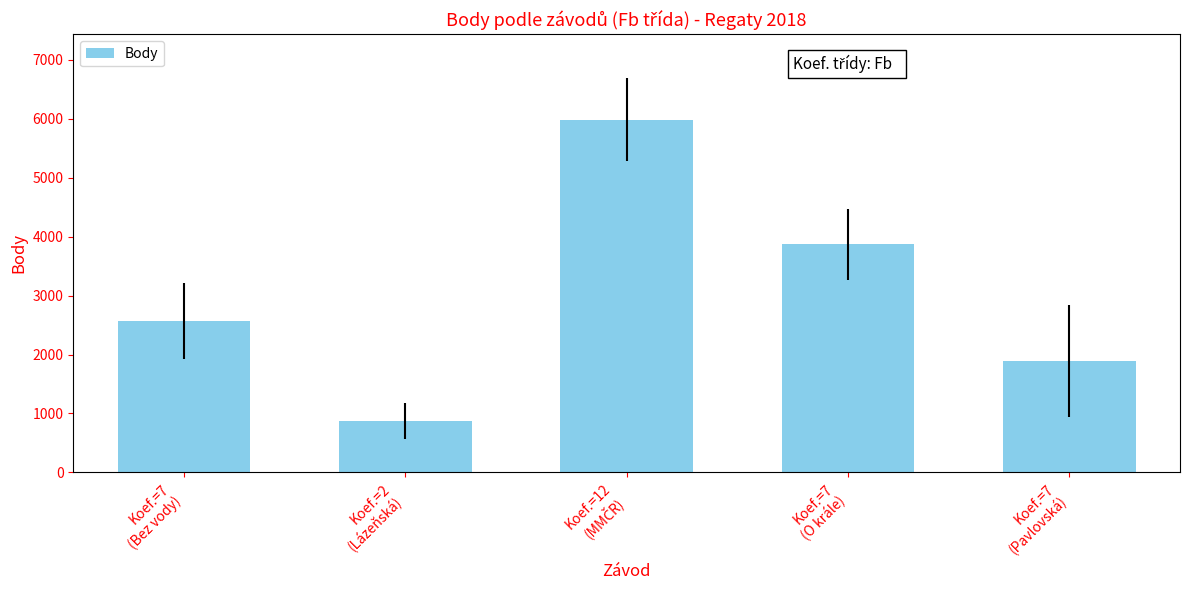

What is the greatest value displayed?

5987